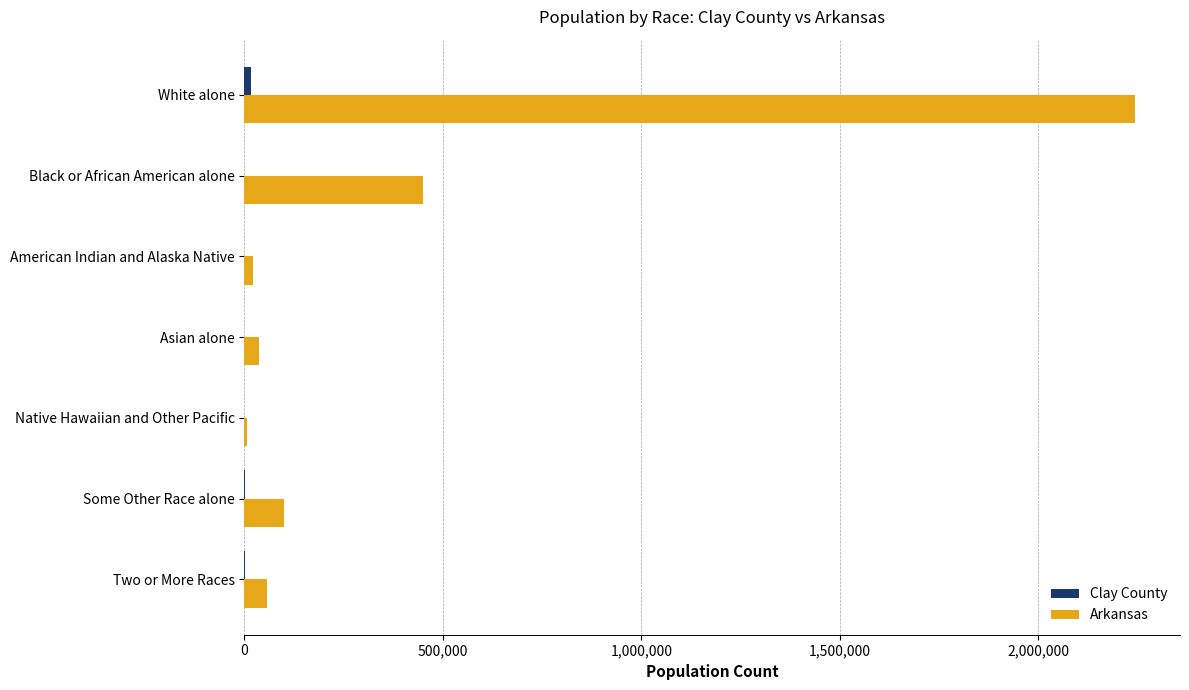

Which series has the largest total across all categories?

Arkansas